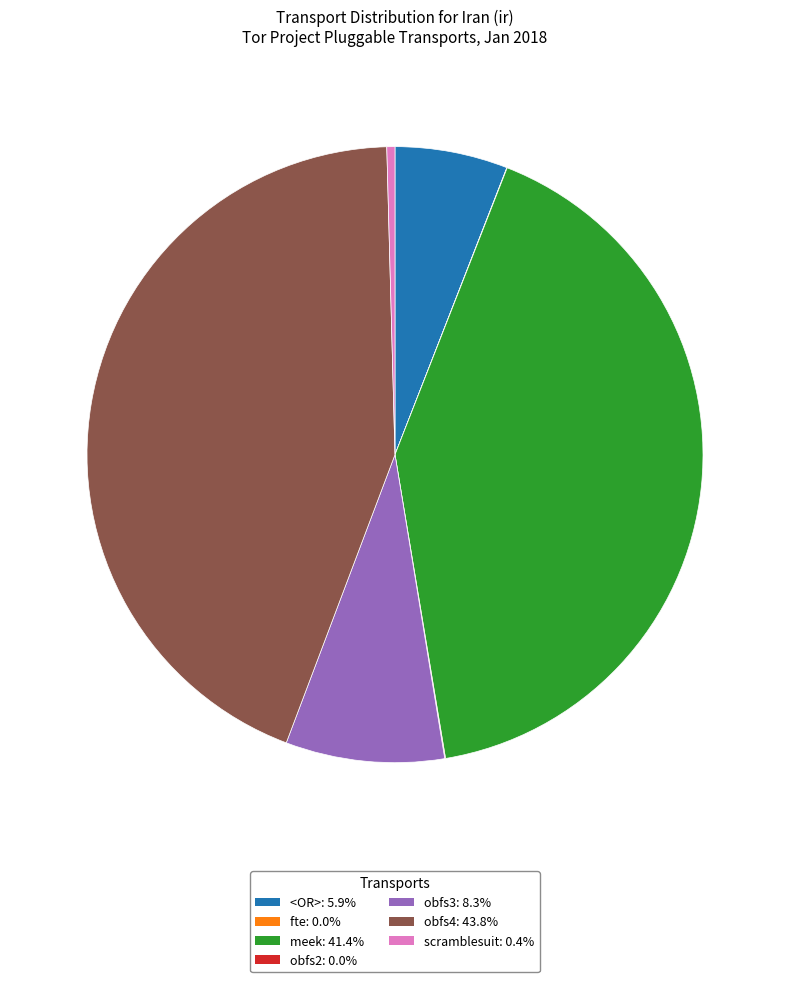

Is it true that scramblesuit is 12% of the pie?

False